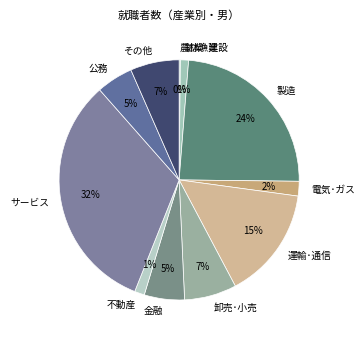

Which has a higher value, 公務 or 電気･ガス?

公務